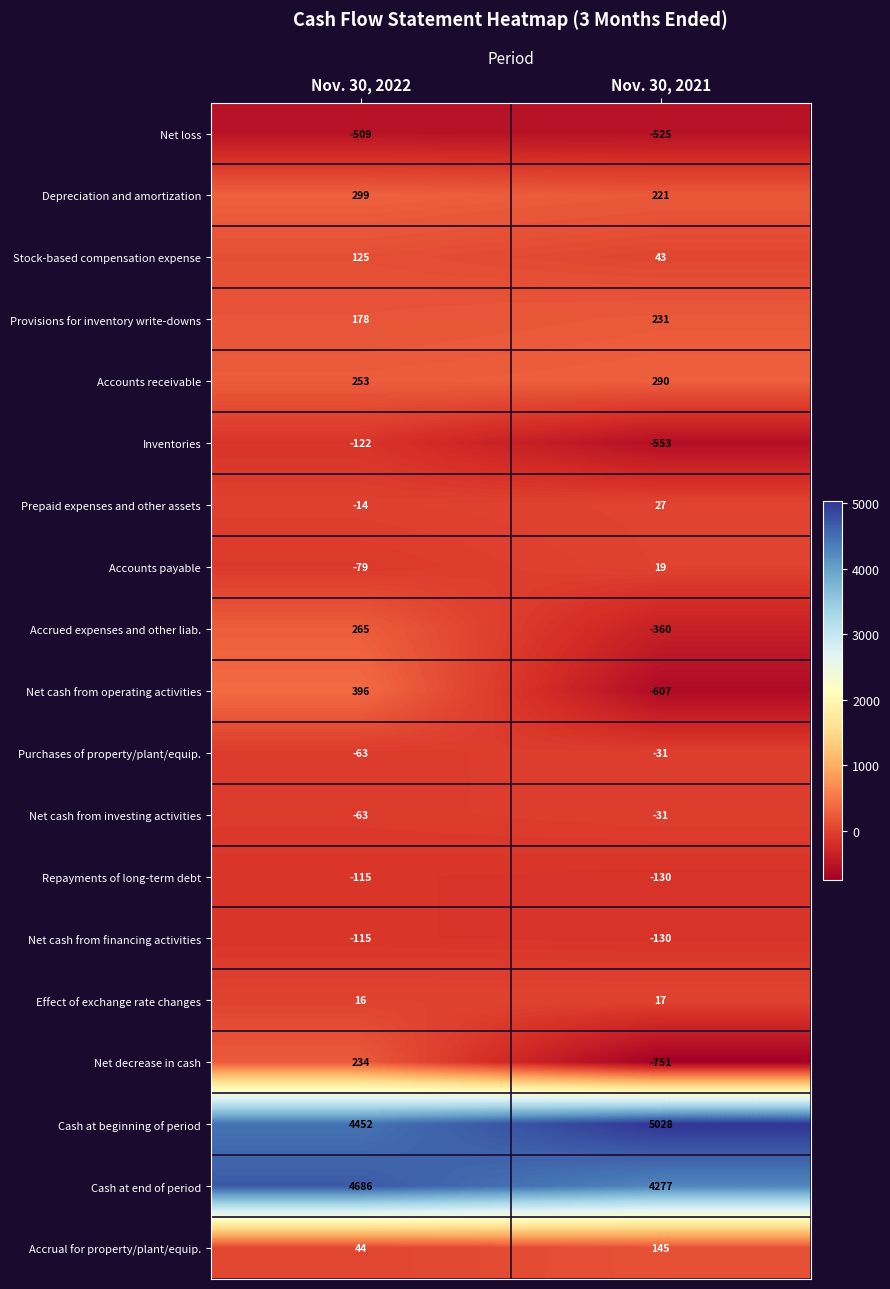

True or false: Provisions for inventory write-downs has a value of 178 at Nov. 30, 2022.

True